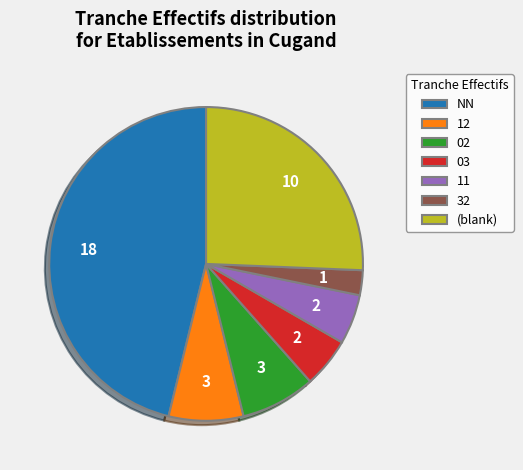

Between NN and 02, which is larger?

NN